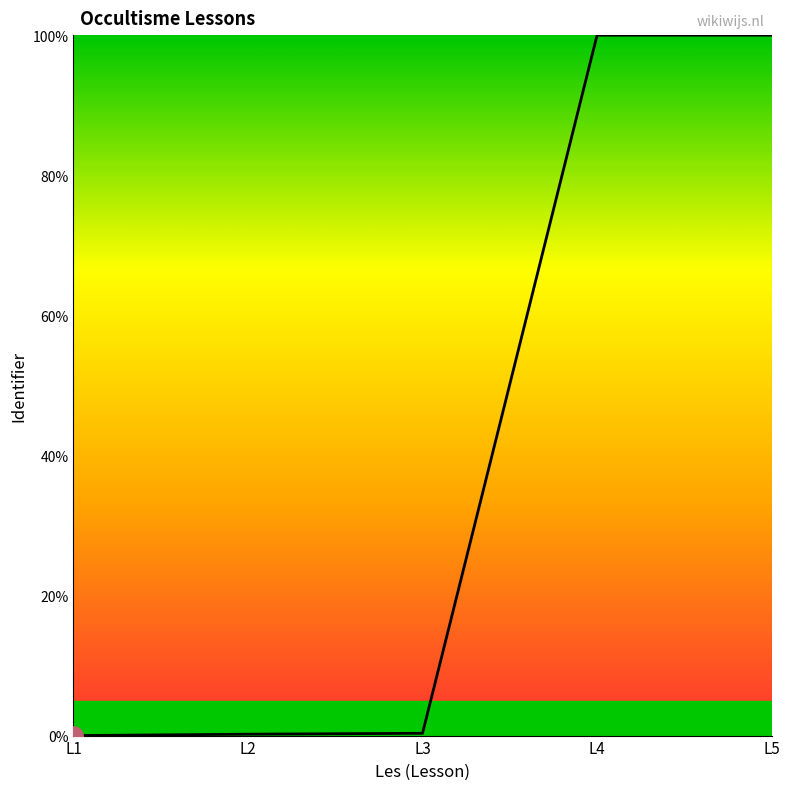

What is the change in value from L1 to L4?

+100.0